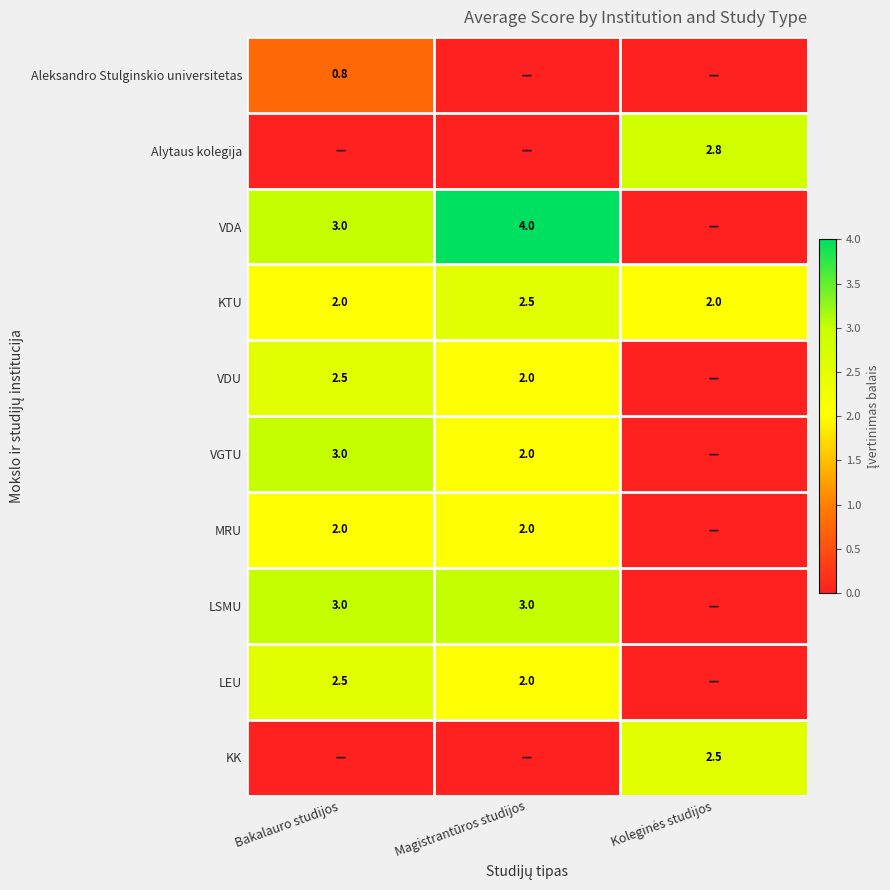

The value of VDU at Bakalauro studijos is 3.6. True or false?

False